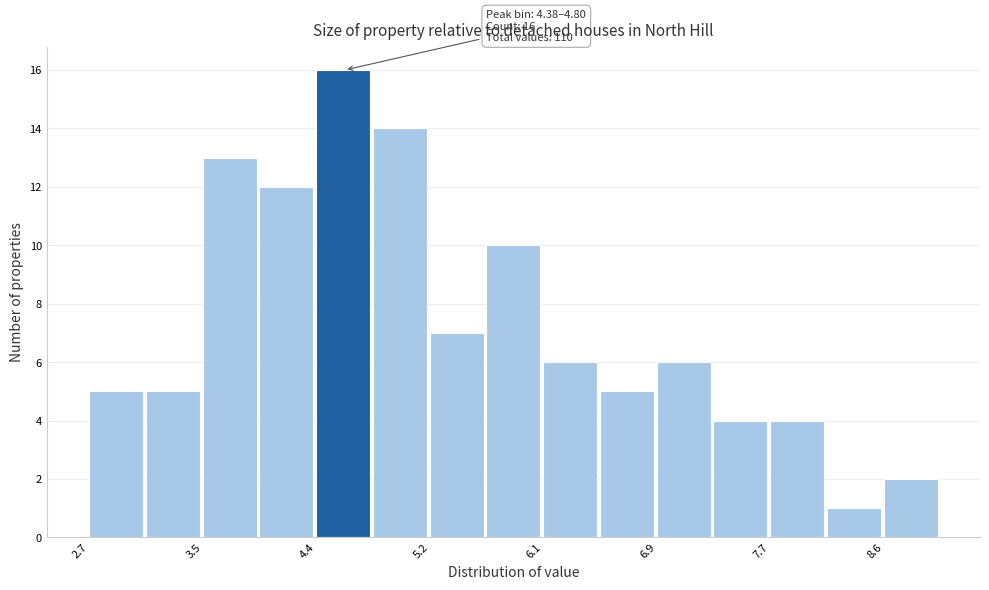

Over which range of the x-axis is the bar tallest?

4.38 to 4.80